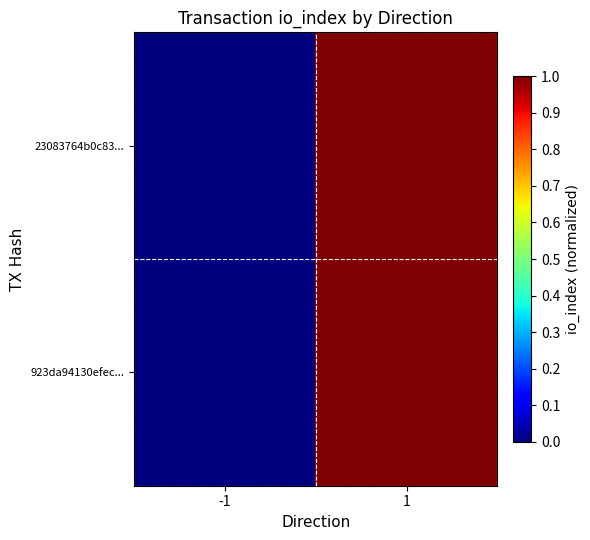

Reading right to left, list all the values displayed in this chart.

23083764b0c83...: 1=1	-1=0
923da94130efec...: 1=1	-1=0